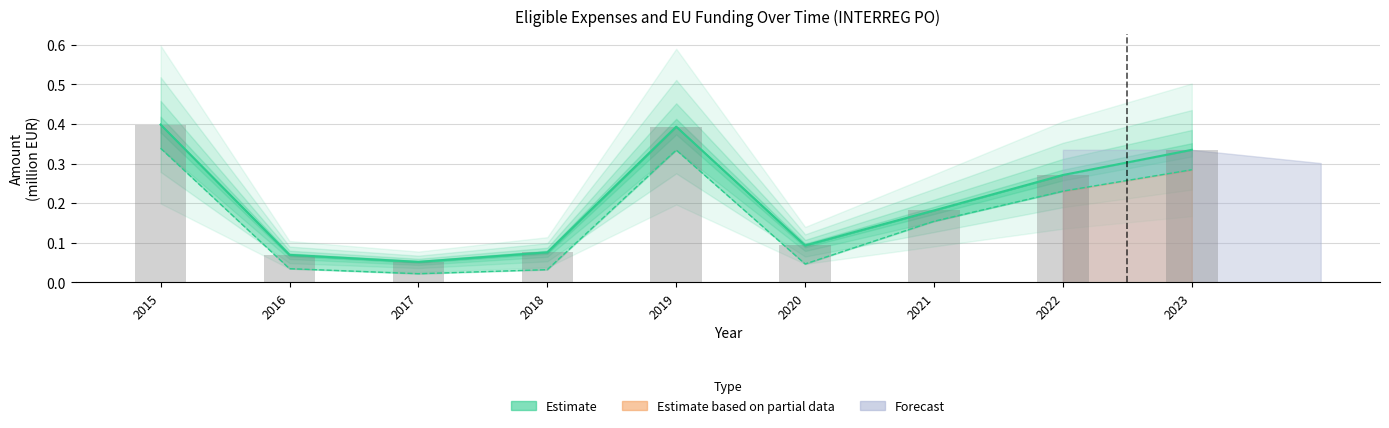

What is the total value across all series at 2017?

0.1